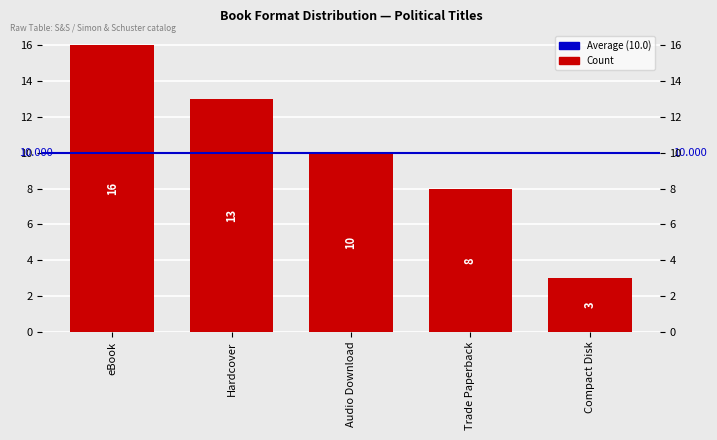

What is the label of the 1st bar from the right?

Compact Disk